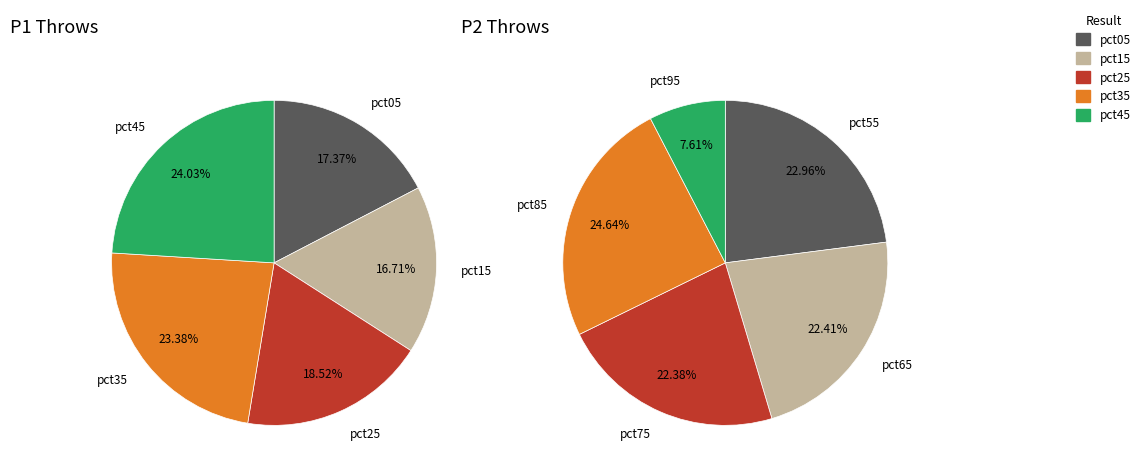

True or false: pct15 accounts for 1% of the total.

False